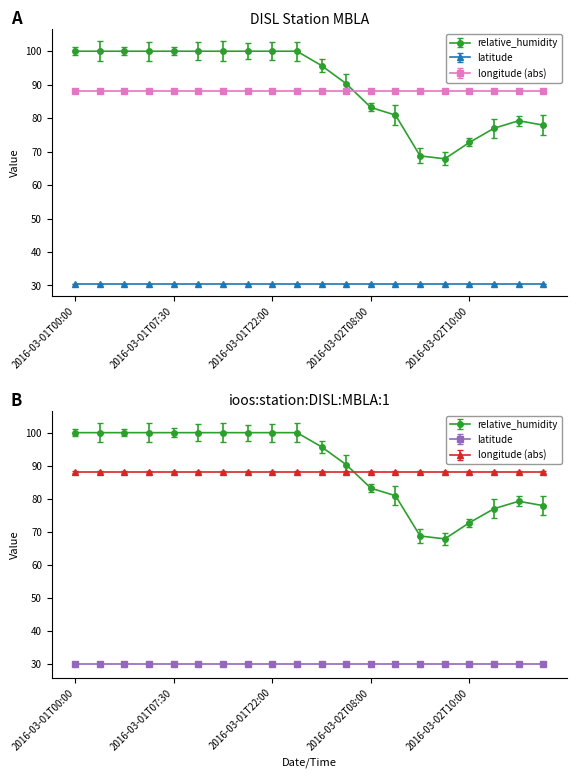

Is this an area chart (filled region under the line)?

No